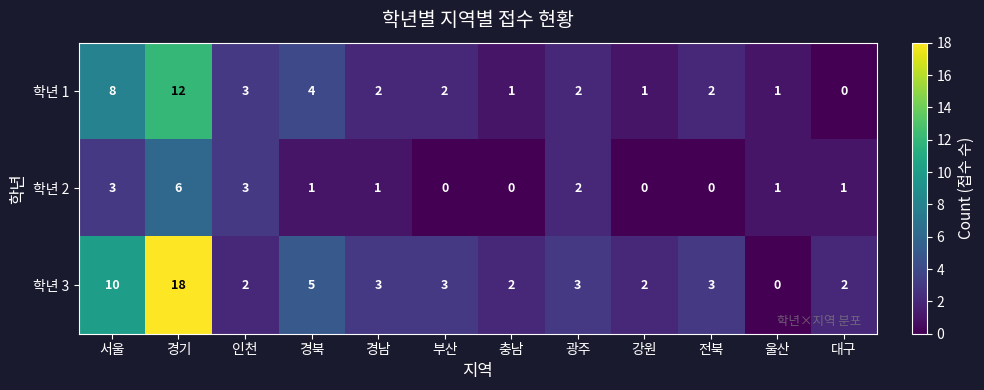

At which label does 학년 3 first exceed 3?

서울